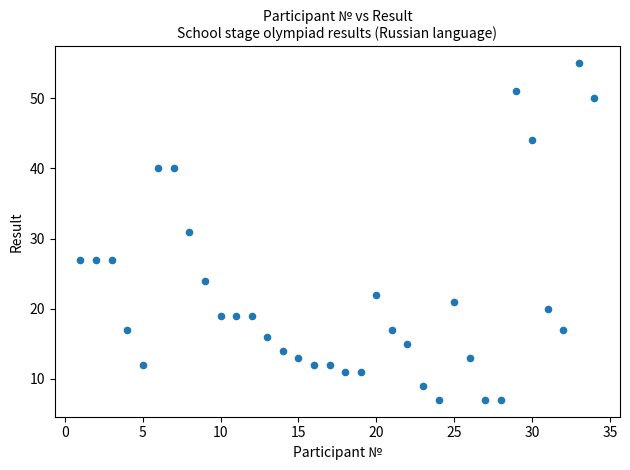

What is the range of X values (max minus min)?

33